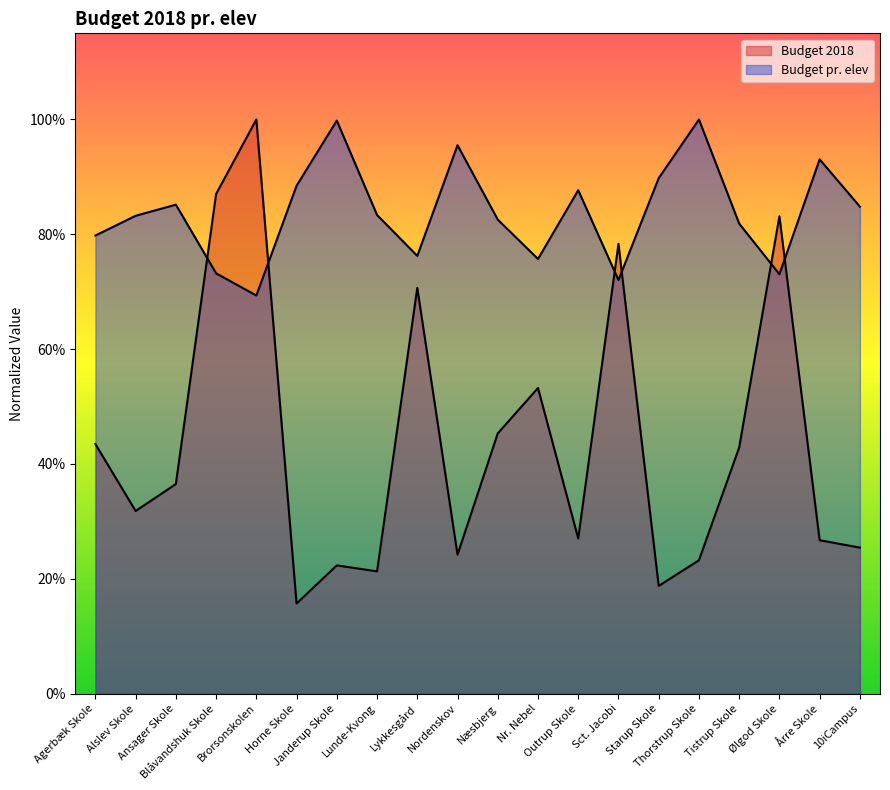

Is it true that Budget pr. elev equals 52732924.3 at Outrup Skole?

False